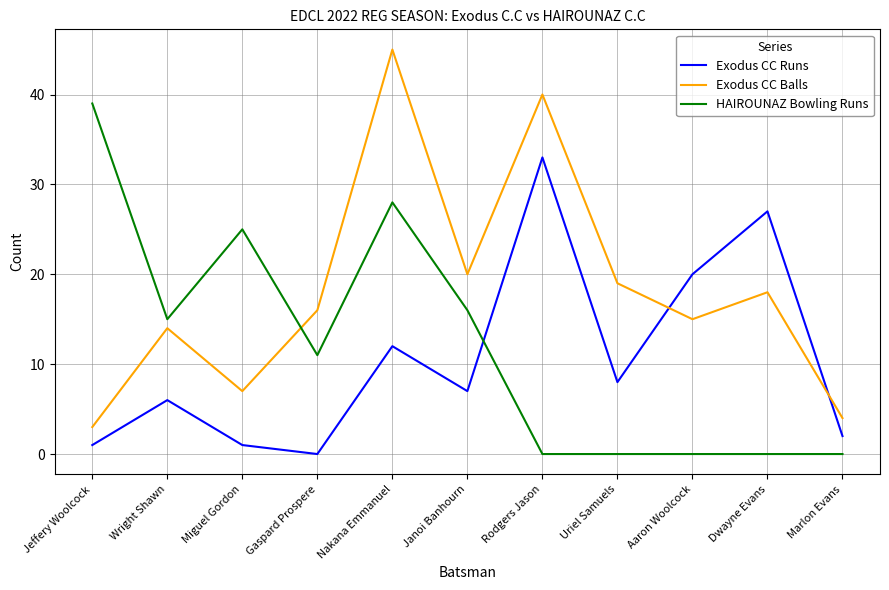

What is the difference between the HAIROUNAZ Bowling Runs values at Jeffery Woolcock and Miguel Gordon?

14